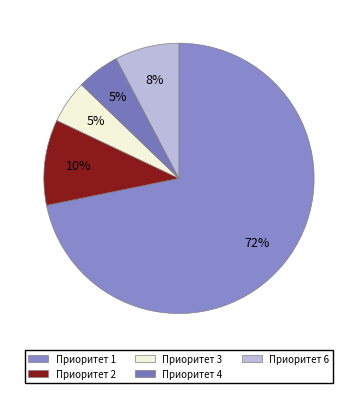

Rank the categories by value from highest to lowest.

Приоритет 1, Приоритет 2, Приоритет 6, Приоритет 3, Приоритет 4